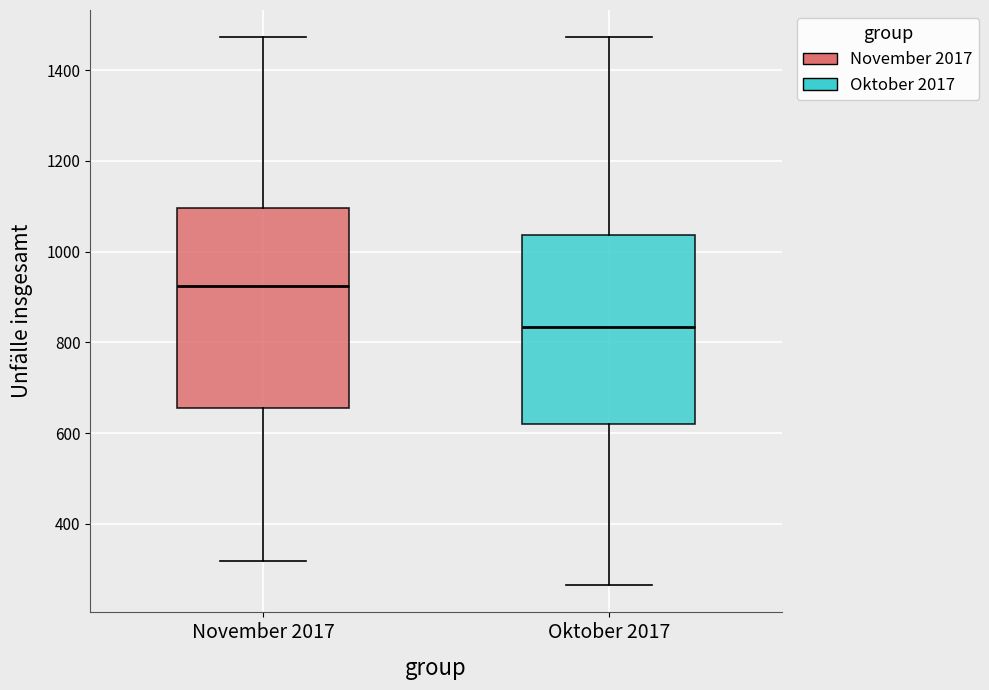

Reading left to right, transcribe this box plot: for each box, give where its median line is, the range the box spans, and where its two whiskers end, as read against the y-axis. The values are not printed on the chart, so give them approximately, as read against the axis.

November 2017: median 920, box 660 to 1100, whiskers 320 to 1480
Oktober 2017: median 840, box 620 to 1040, whiskers 260 to 1480